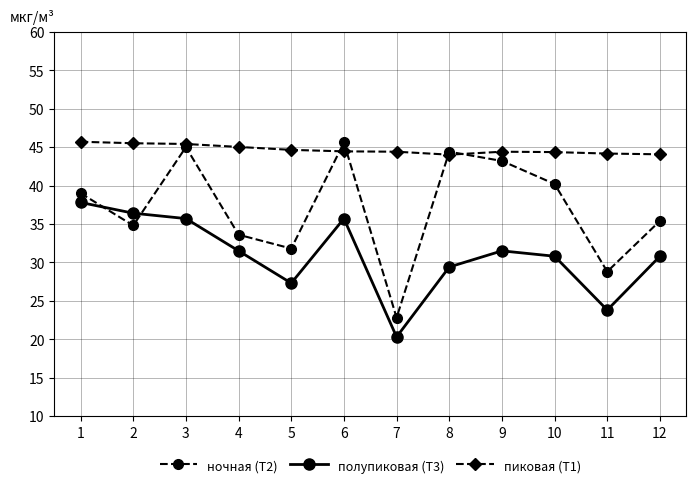

At 7, list the series in order from smallest to largest.

полупиковая (T3), ночная (T2), пиковая (T1)